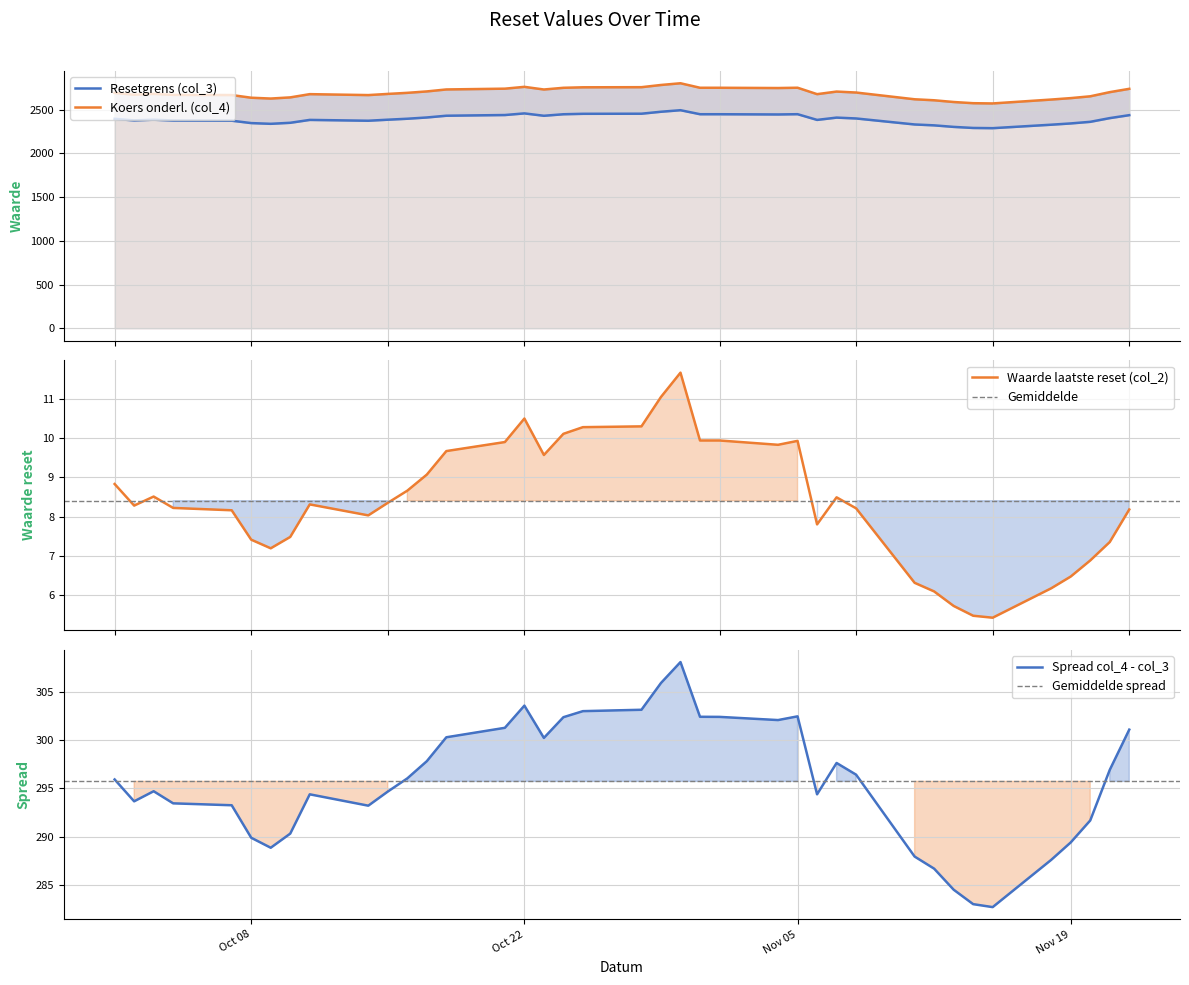

What is the highest value of the col_4 series?

2800.8